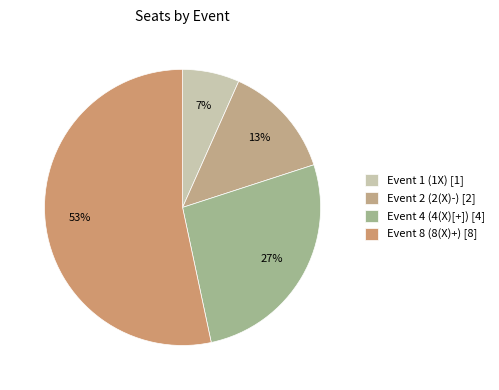

To the nearest percent, what is the average slice percentage?

25%